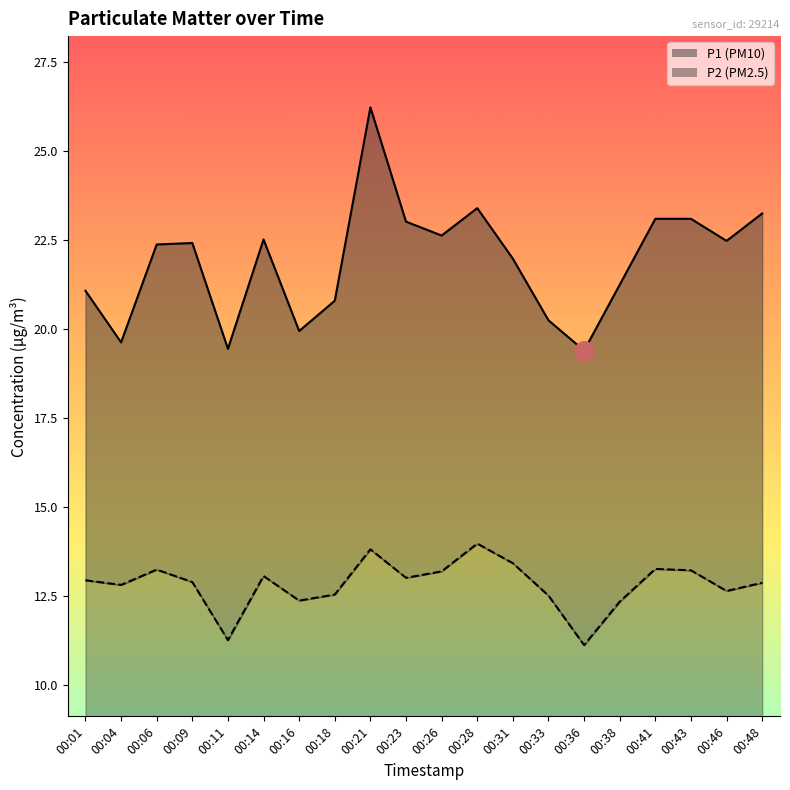

Which category has the lowest value in the P2 series?

00:36